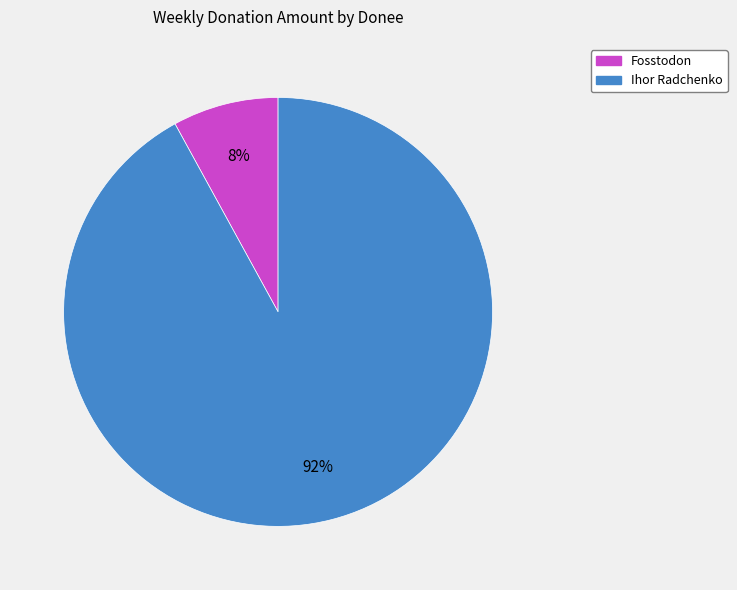

Which category accounts for the majority?

Ihor Radchenko